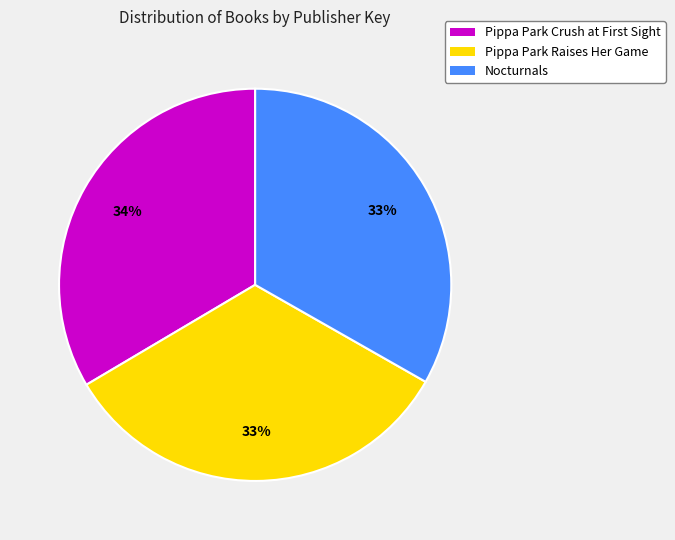

Is there a majority slice in this chart?

No